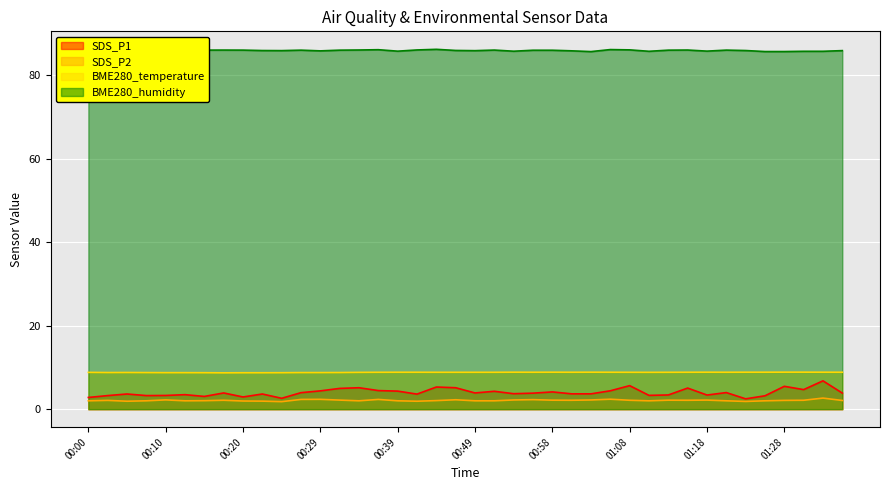

Which series has the largest range (max minus min)?

SDS_P1